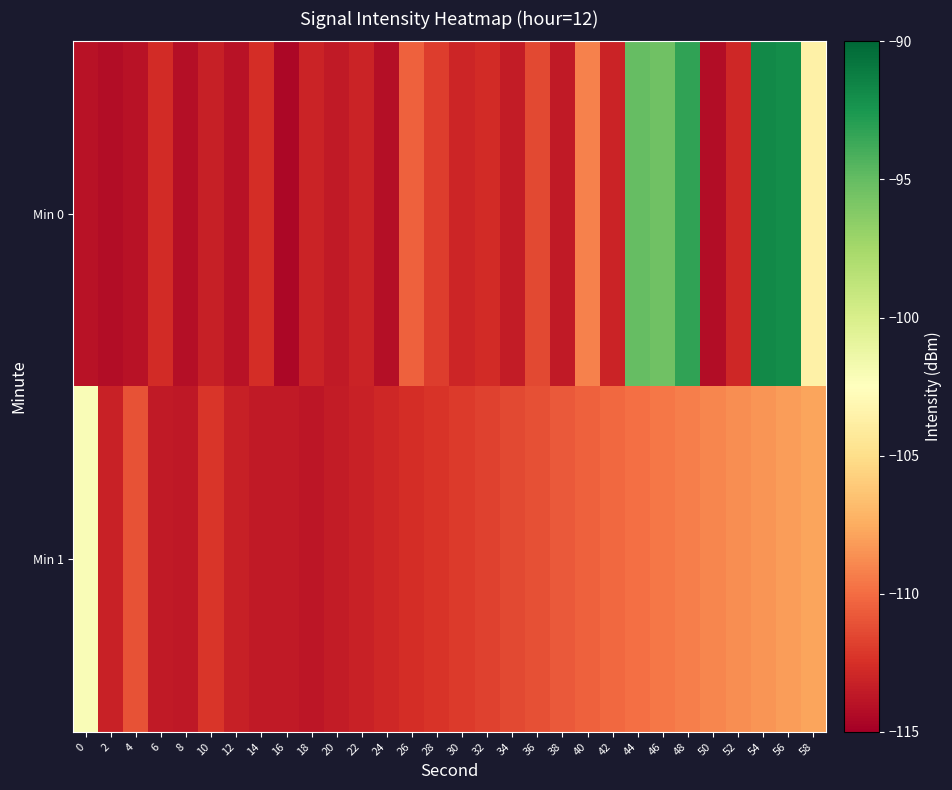

Which series has the largest range (max minus min)?

Min 0